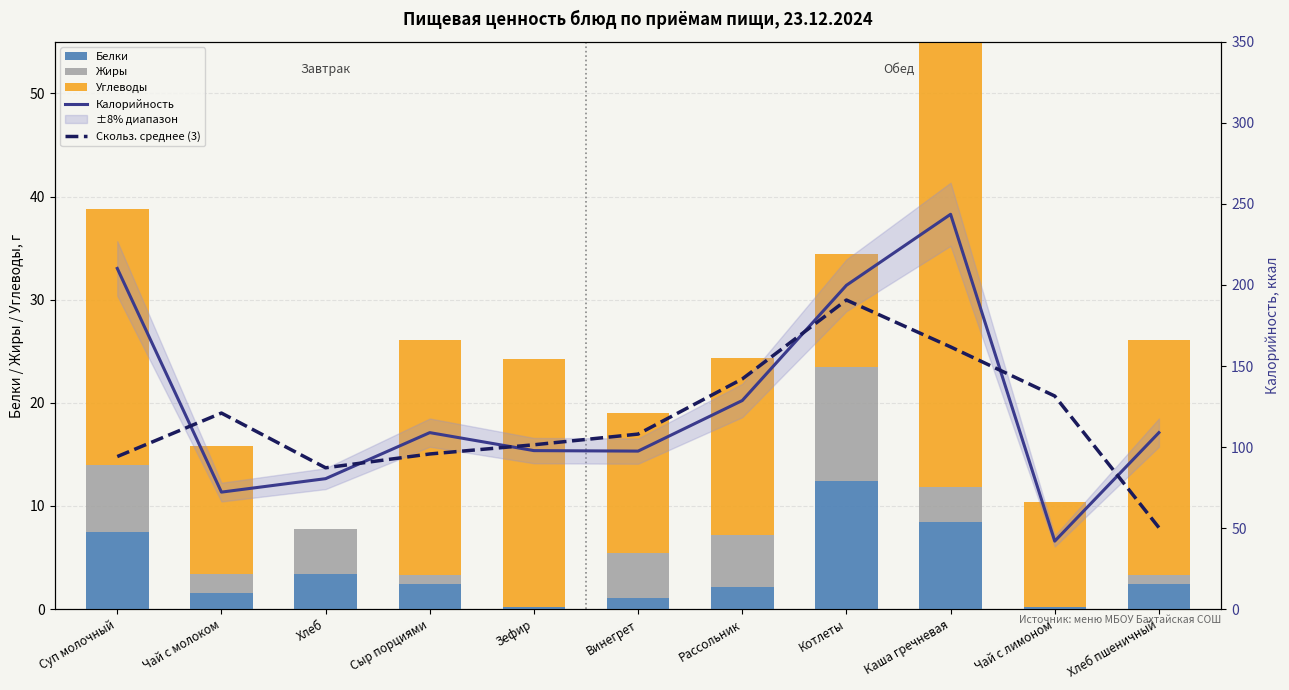

How many values in the Углеводы series exceed 17?

6